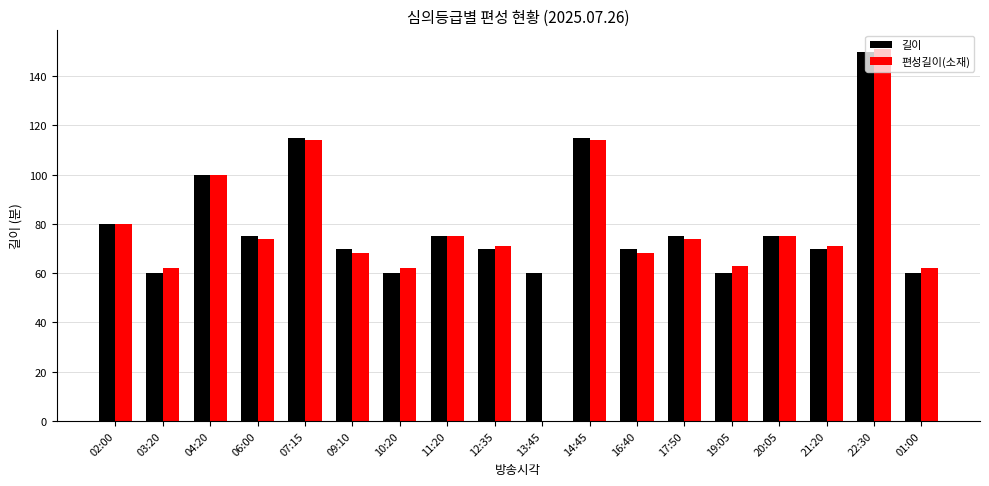

How many values in 편성길이(소재) are above zero?

17